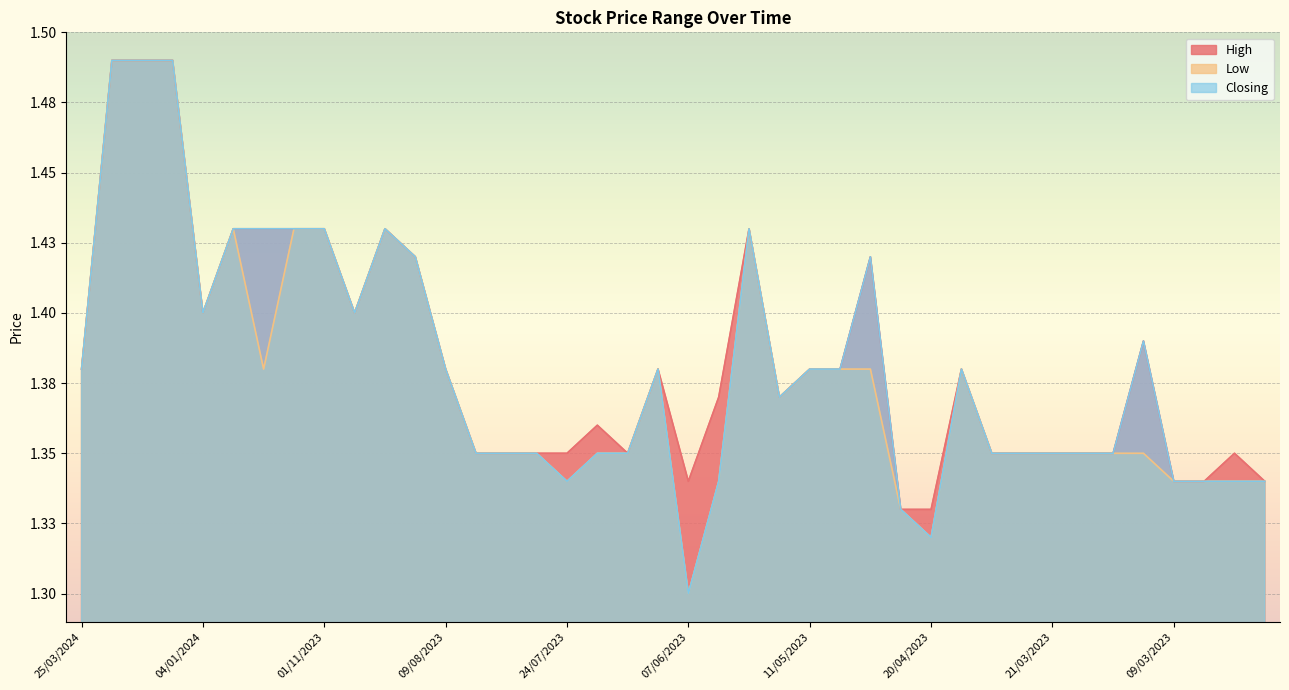

At which label does High reach its peak?

08/02/2024